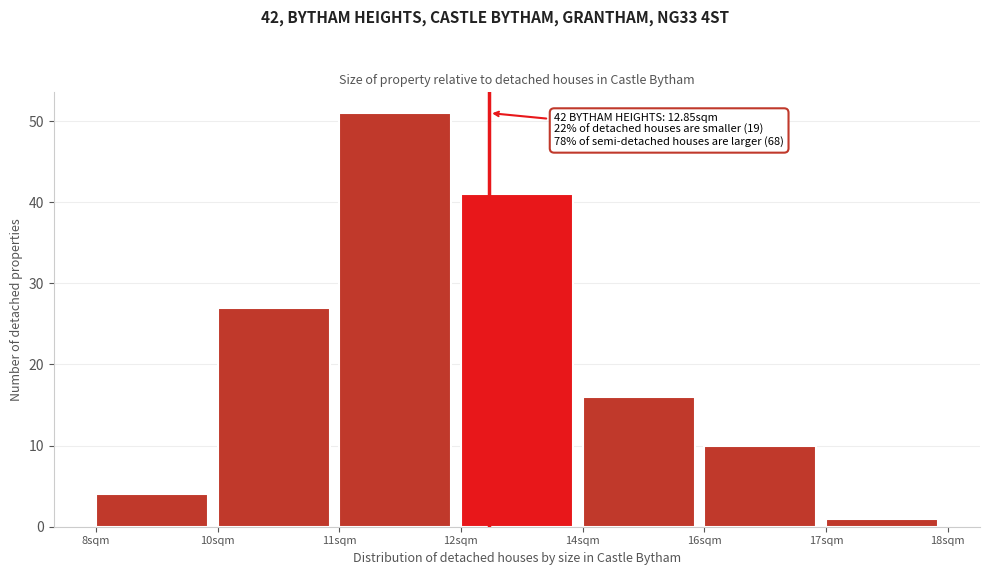

Reading left to right, list all the values displayed in this chart.

4	27	51	41	16	10	1